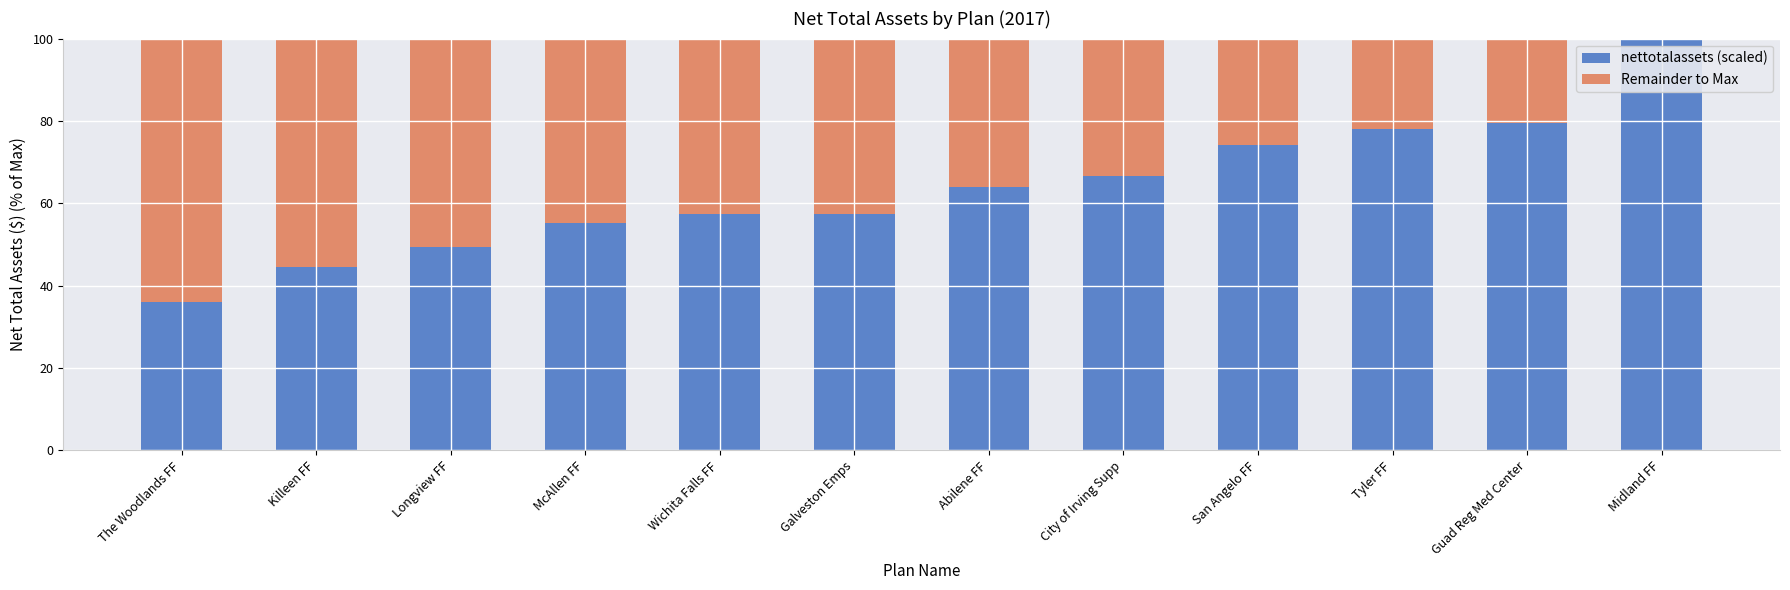

Where is nettotalassets (scaled) nearest to the value 67?

City of Irving Supp